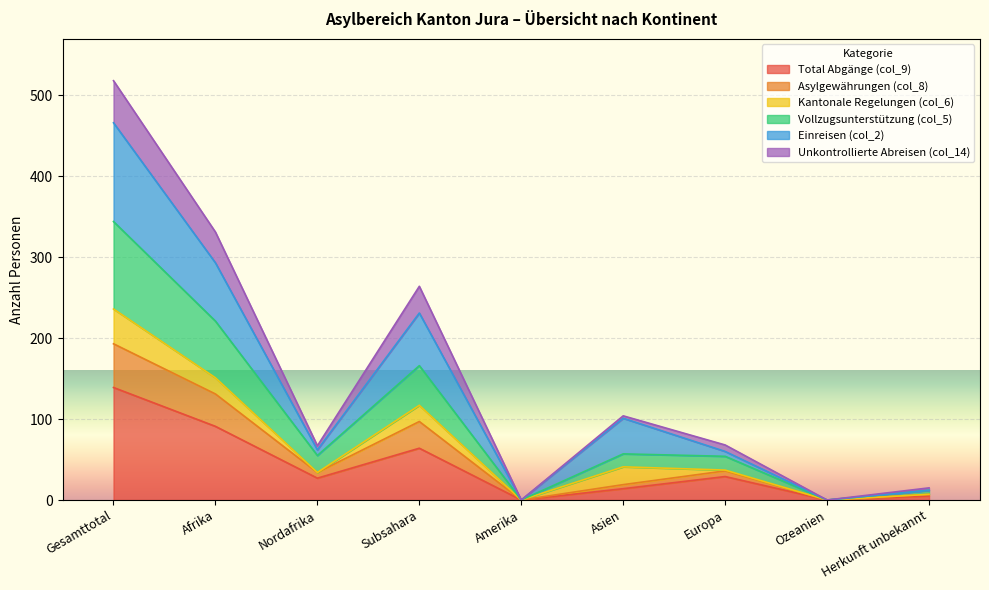

What is the sum of the Total Abgänge (col_9) values at Amerika and Europa?

29